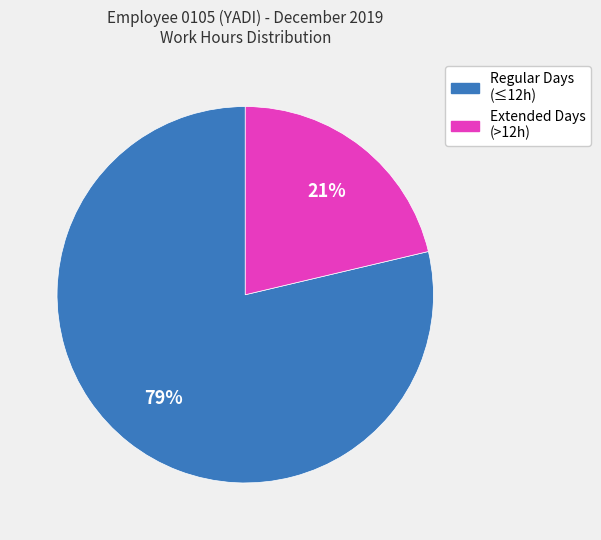

To the nearest percent, what is the average slice percentage?

50%